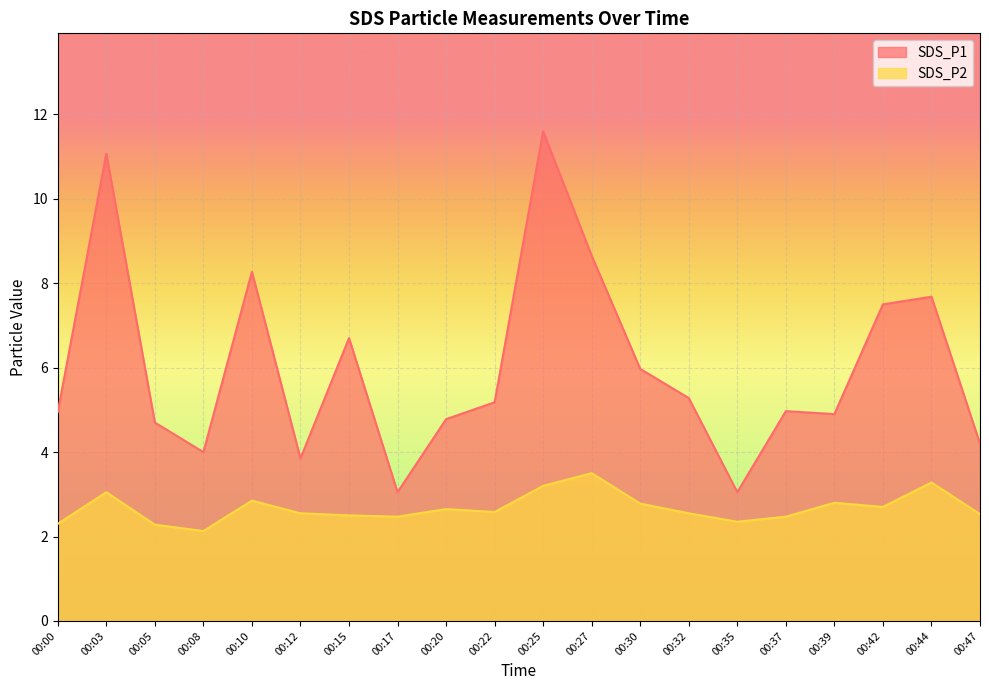

What is the difference between the highest and lowest values at 00:12?

1.3